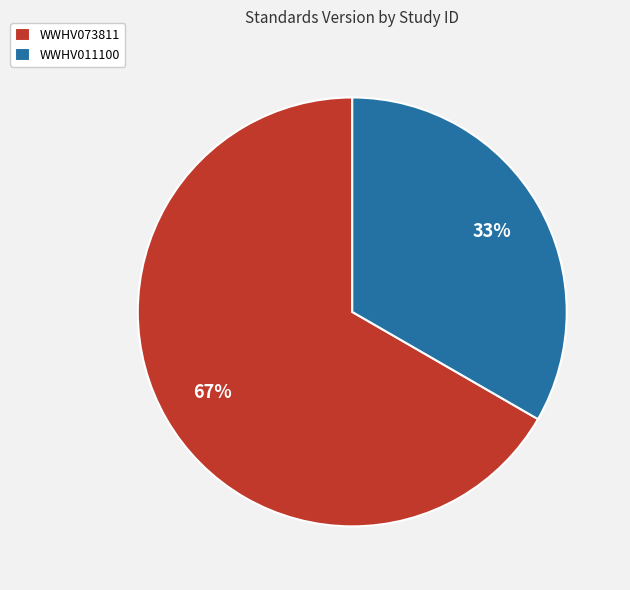

The WWHV011100 slice represents 33% of the pie. True or false?

True